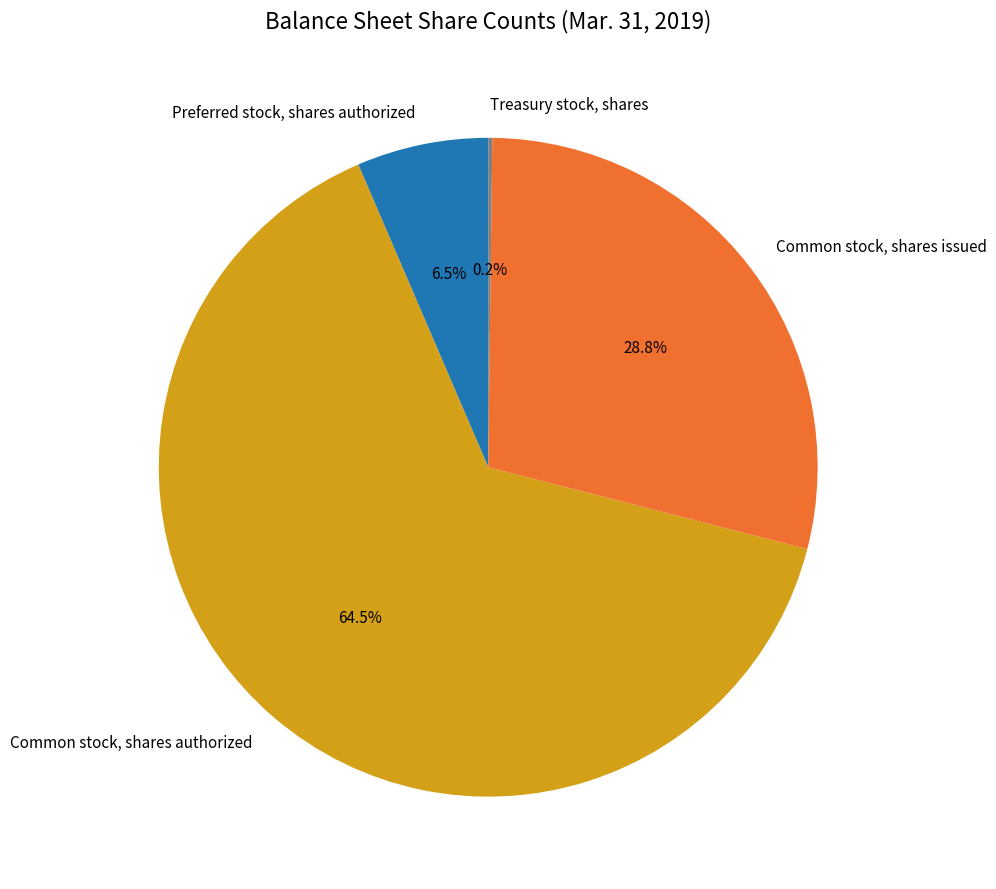

Is there a majority slice in this chart?

Yes